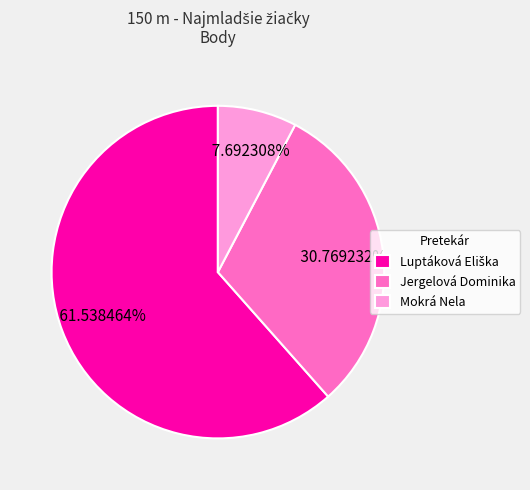

What is the smallest slice in the pie chart?

Mokrá Nela